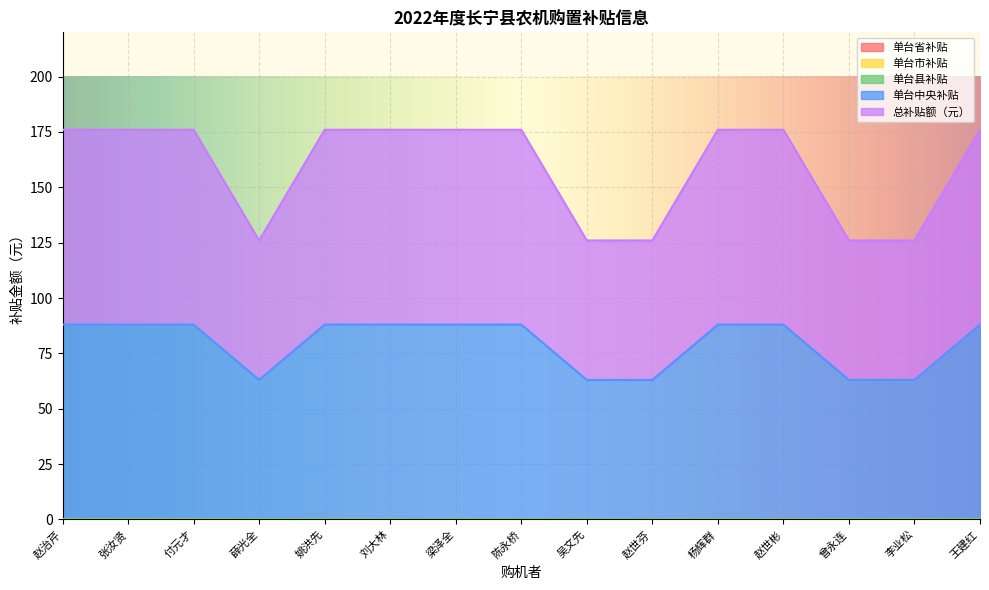

Reading right to left, what are all the values shown in this chart?

单台省补贴: 0	0	0	0	0	0	0	0	0	0	0	0	0	0	0
单台市补贴: 0	0	0	0	0	0	0	0	0	0	0	0	0	0	0
单台县补贴: 0	0	0	0	0	0	0	0	0	0	0	0	0	0	0
单台中央补贴: 88	63	63	88	88	63	63	88	88	88	88	63	88	88	88
总补贴额（元）: 88	63	63	88	88	63	63	88	88	88	88	63	88	88	88